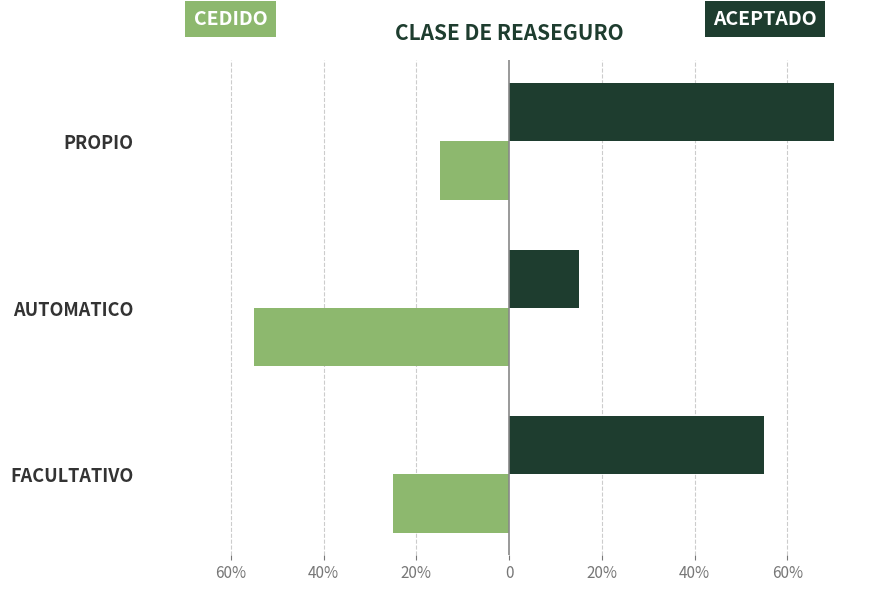

Reading left to right, extract all data points from this chart.

CEDIDO: -0.2	-0.6	-0.1
ACEPTADO: 0.6	0.1	0.7